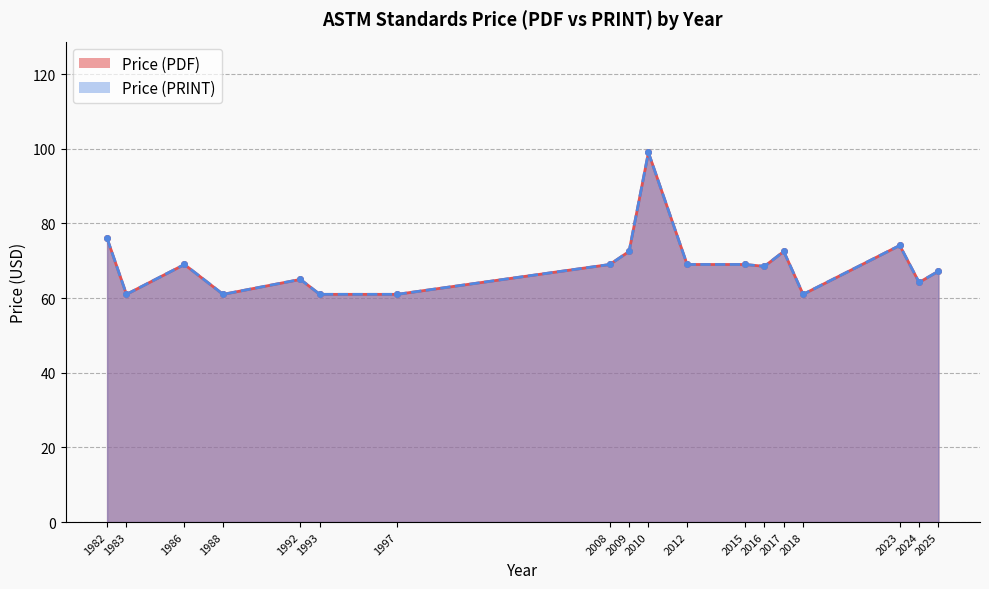

At which label does Price (PRINT) first exceed 69?

1982